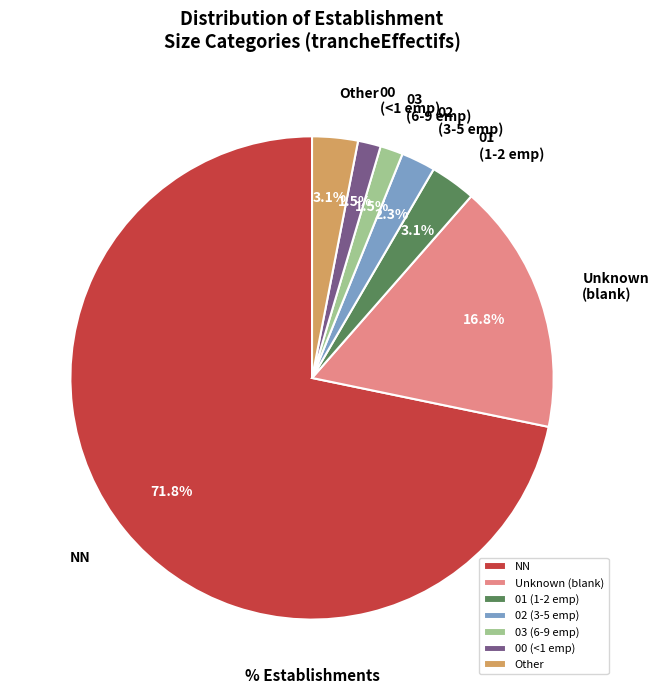

How many segments does this pie chart have?

7